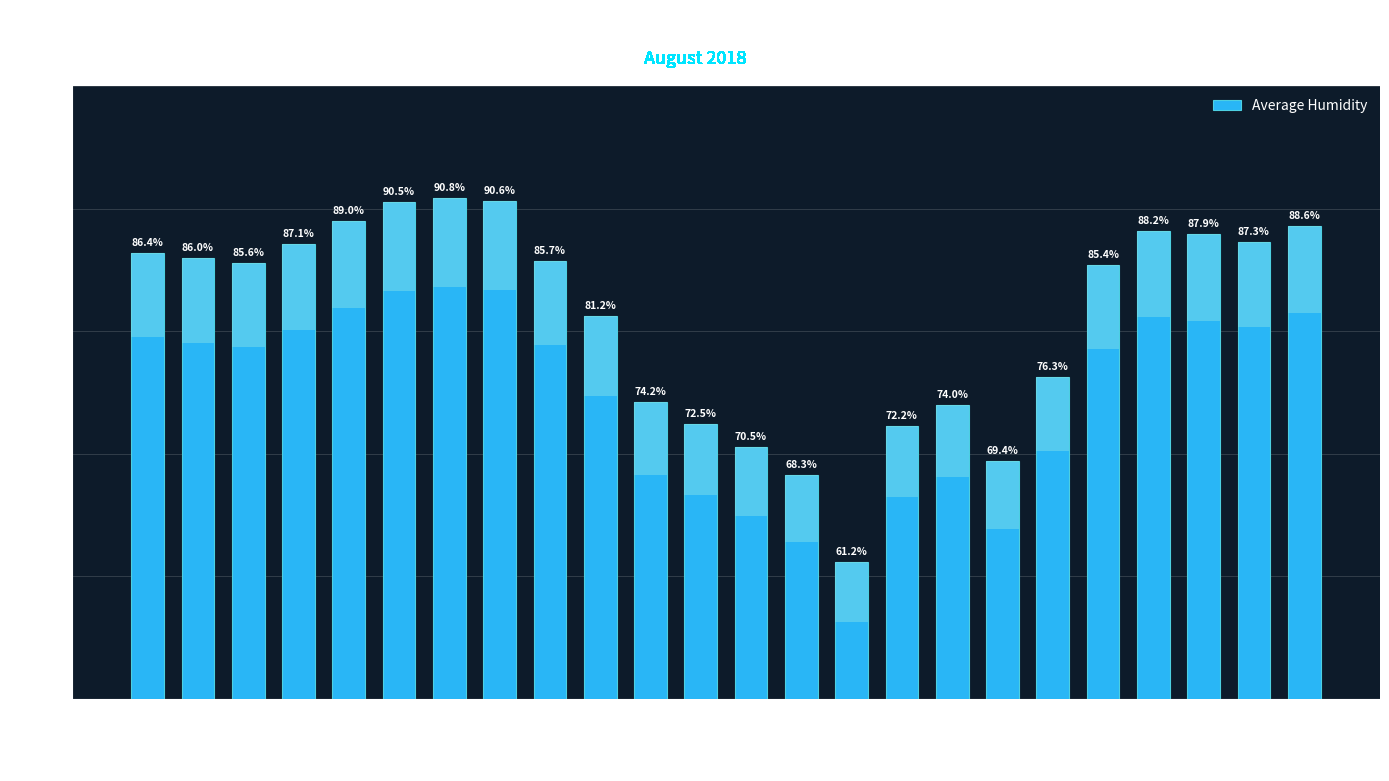

What is the label of the 15th bar from the right?

09:00